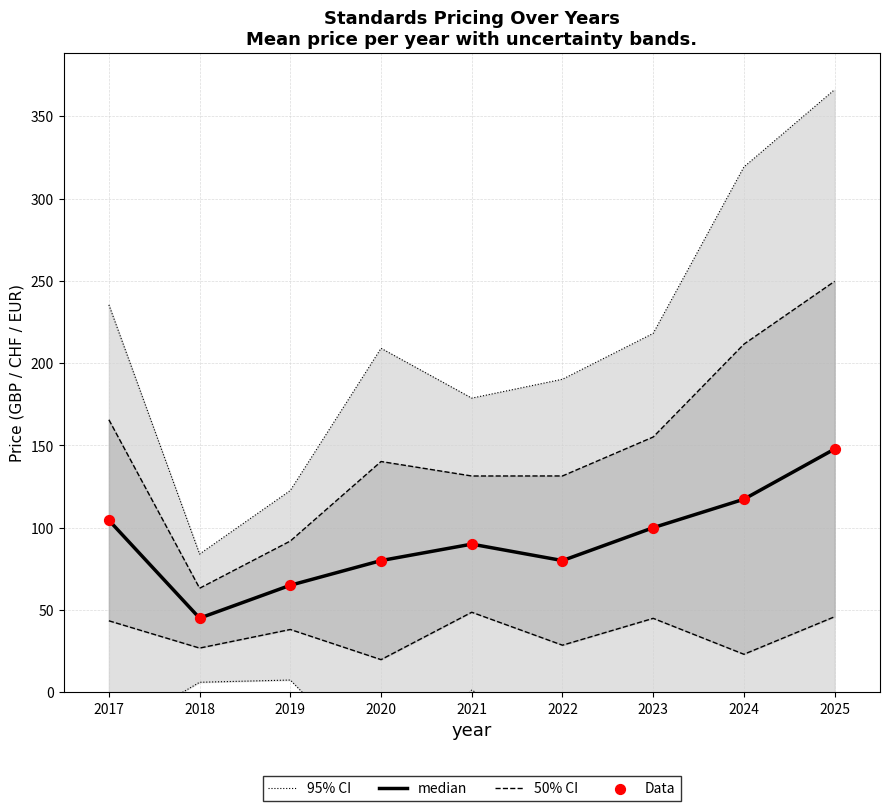

Which series contains the lowest Y value?

95% CI